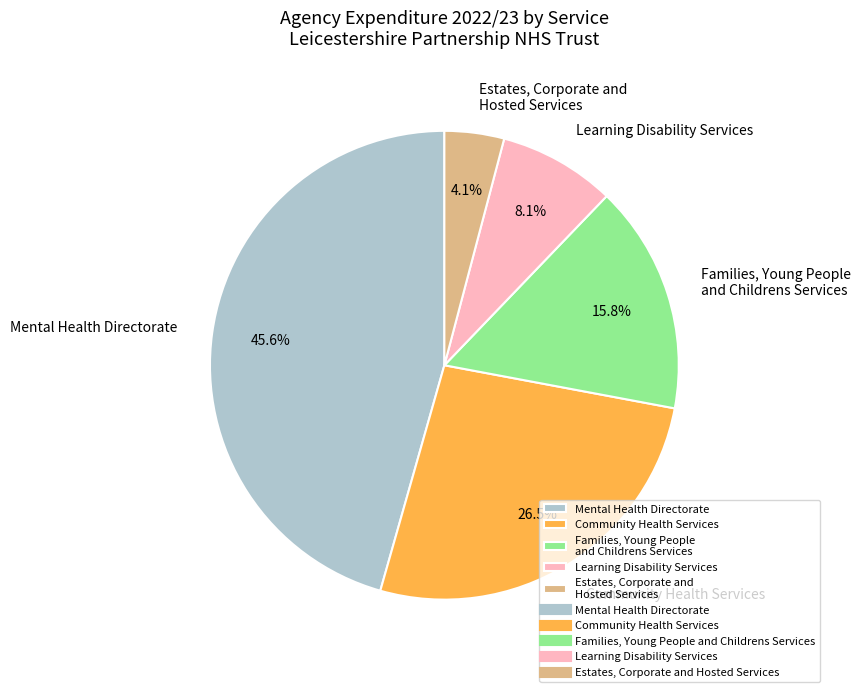

How many slices are in this pie chart?

5